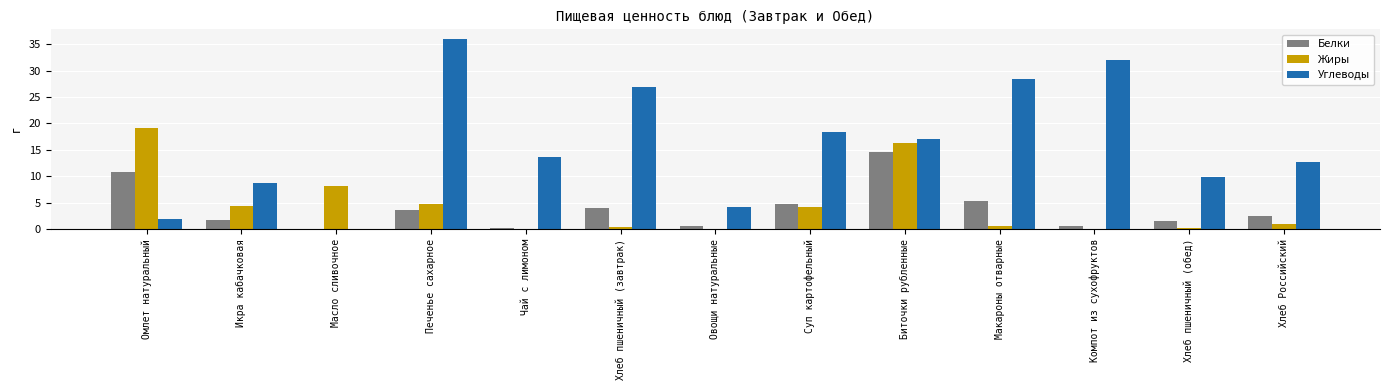

What is the sum of all Жиры values?

59.5